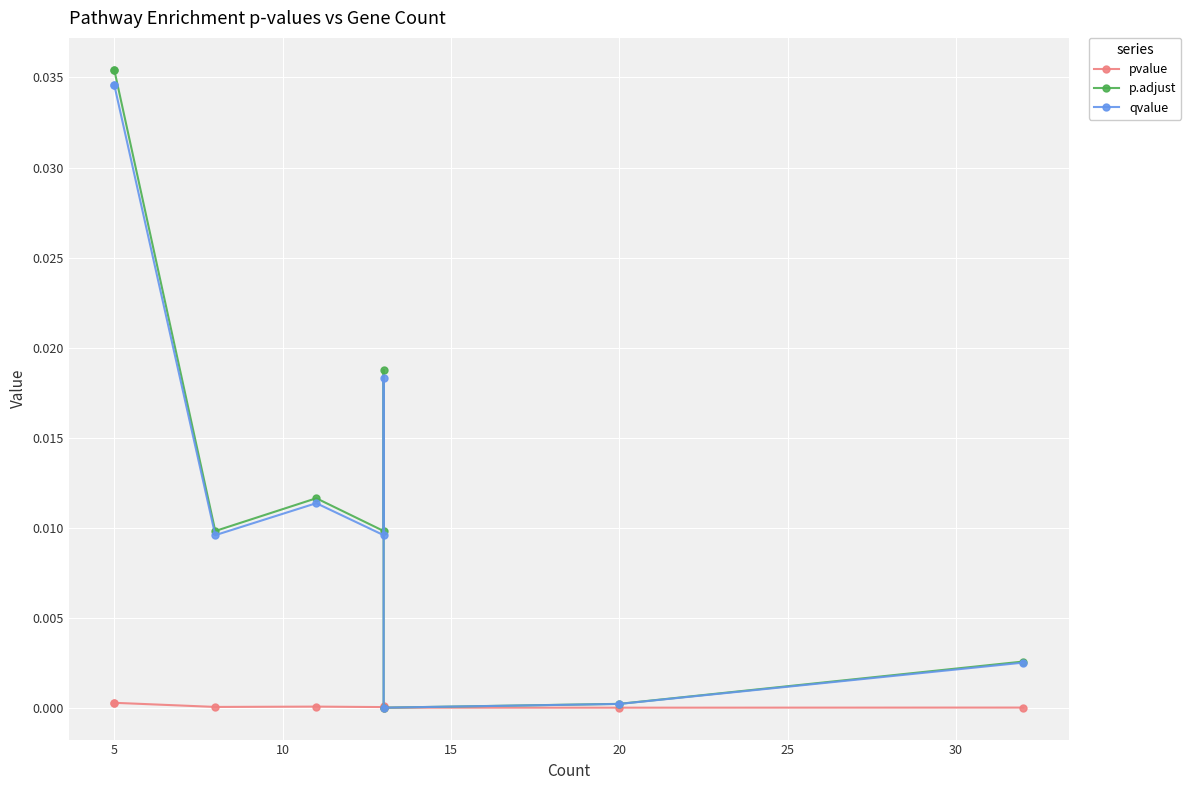

True or false: p.adjust and qvalue intersect in this chart.

False